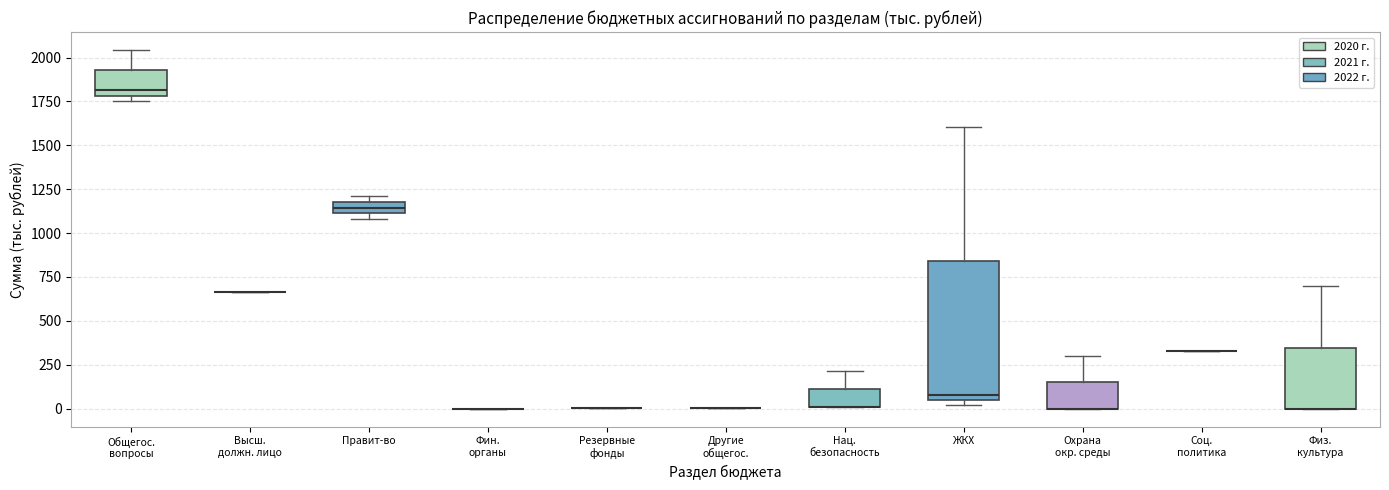

Where is the upper edge of the box for Нац. безопасность on the y-axis? The values are not printed on the chart, so give them approximately, as read against the axis.

100